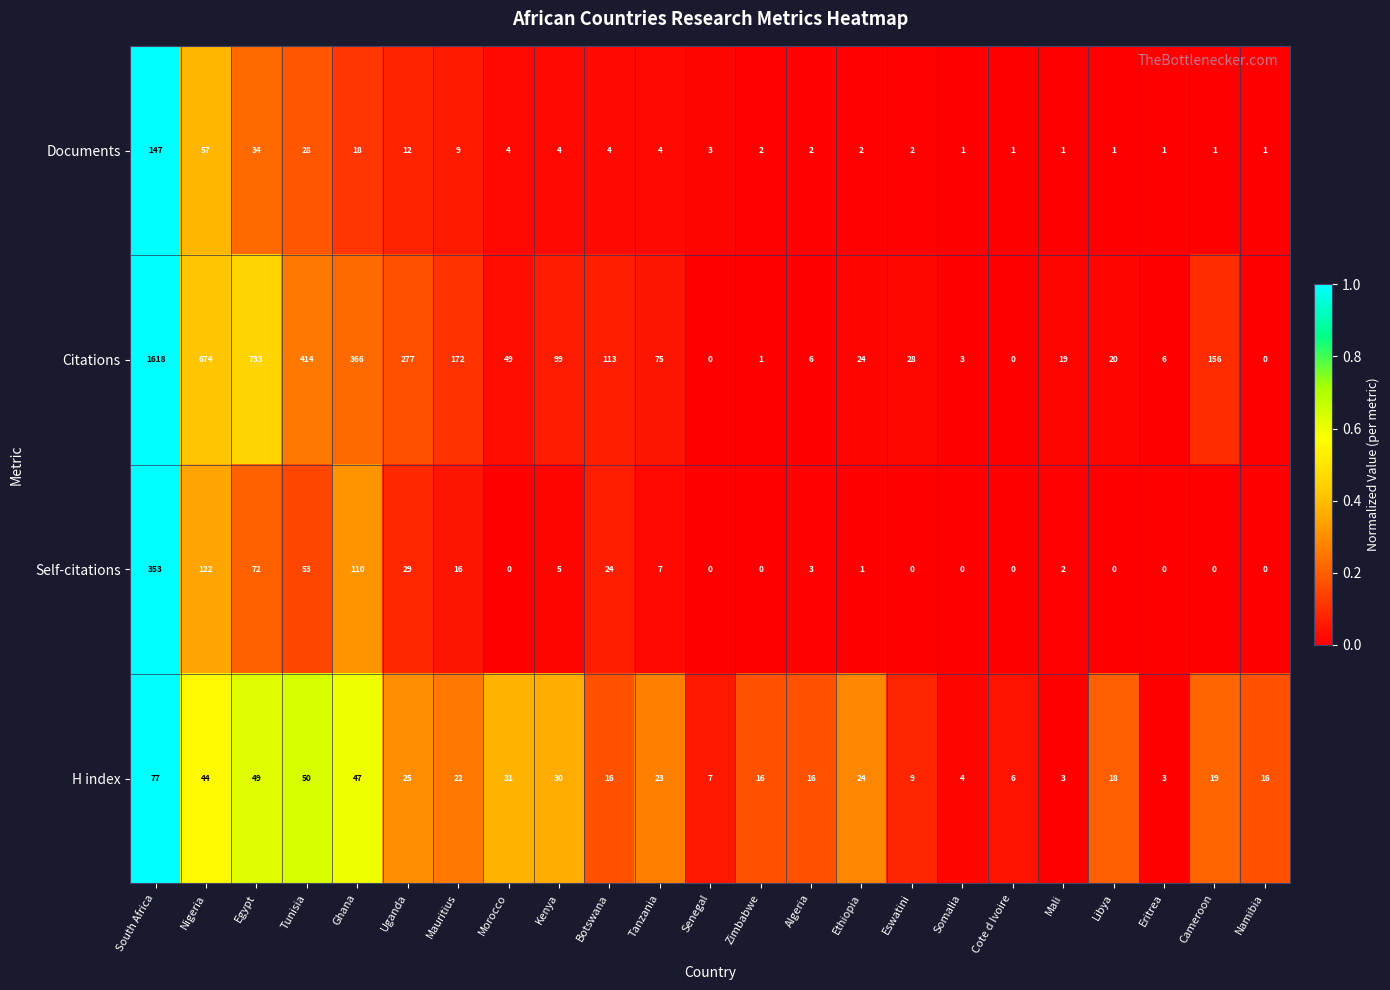

What is the sum of all H index values?

555